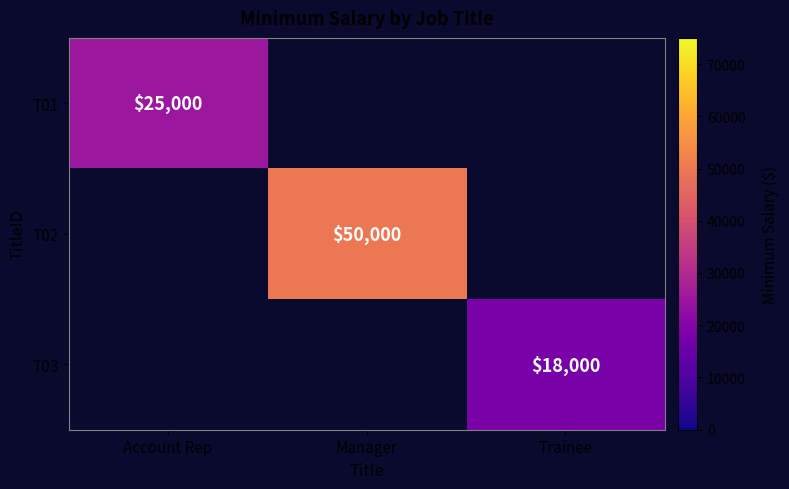

True or false: T02 has a value of 50000 at Manager.

True